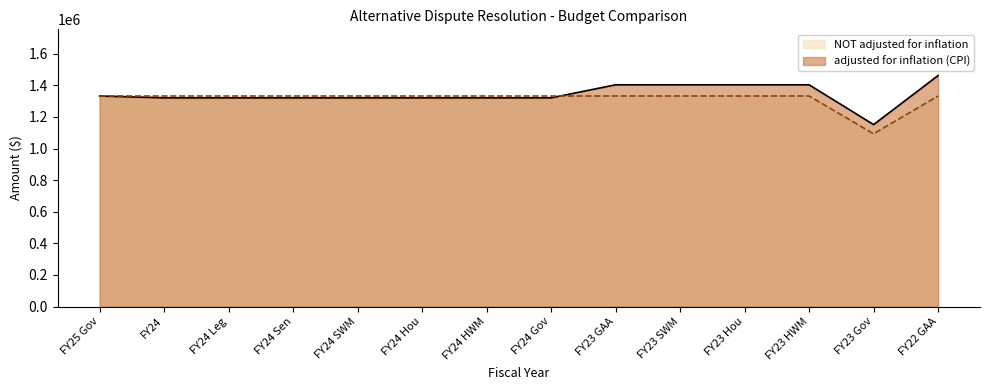

What position from the right is FY22 GAA?

1